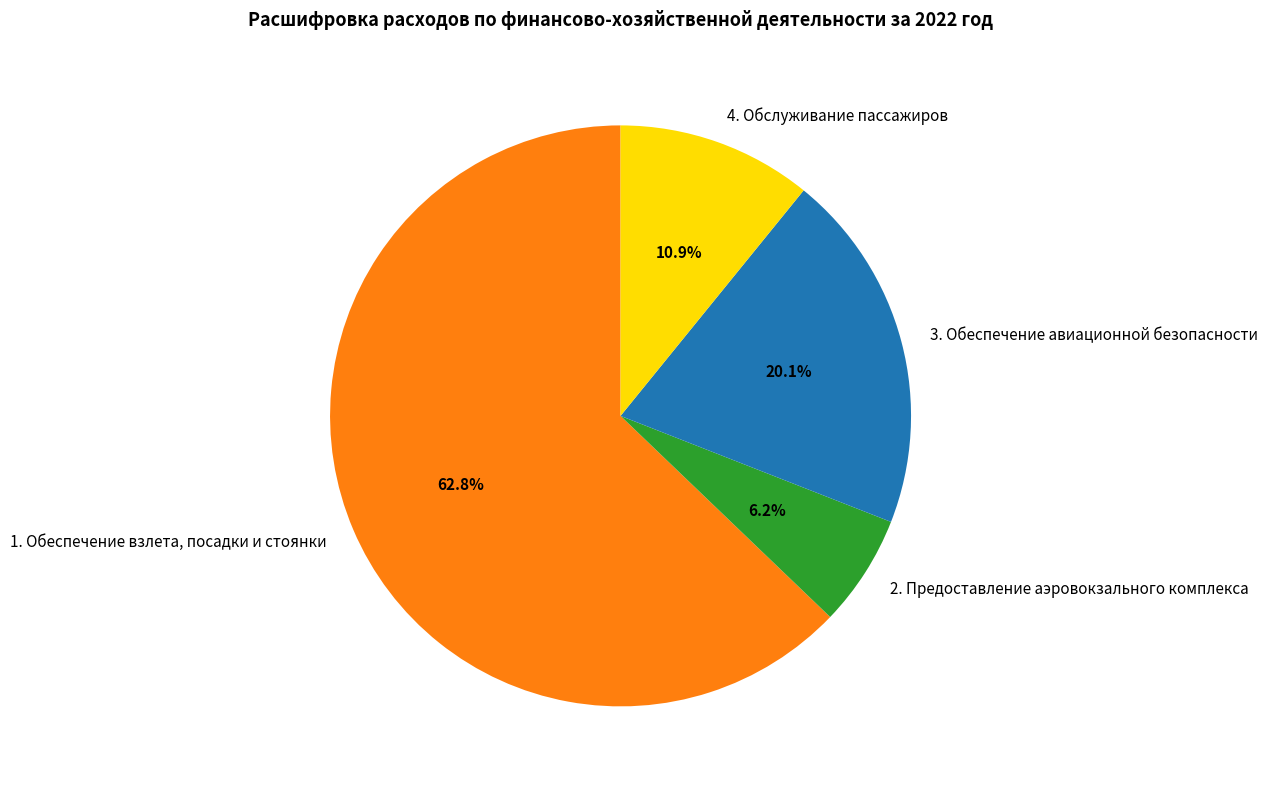

Which has a higher value, 4. Обслуживание пассажиров or 2. Предоставление аэровокзального комплекса?

4. Обслуживание пассажиров